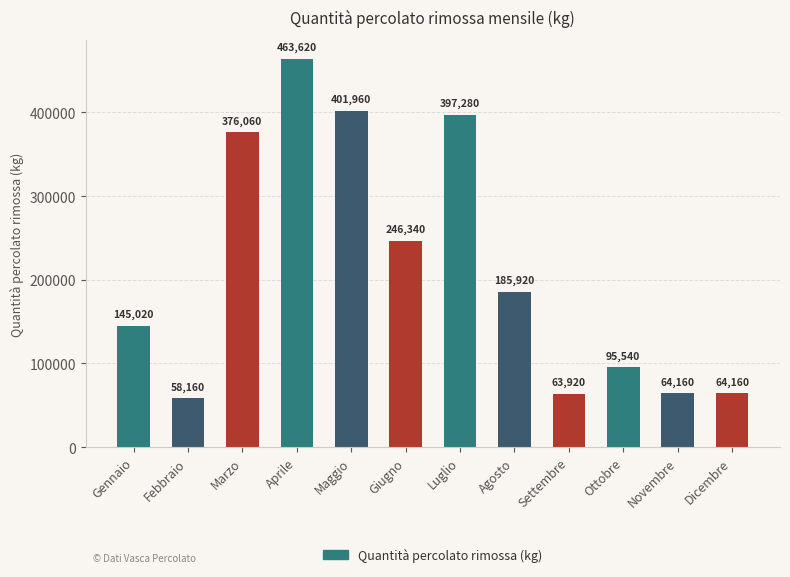

What is the difference between the values at Maggio and Agosto?

216040